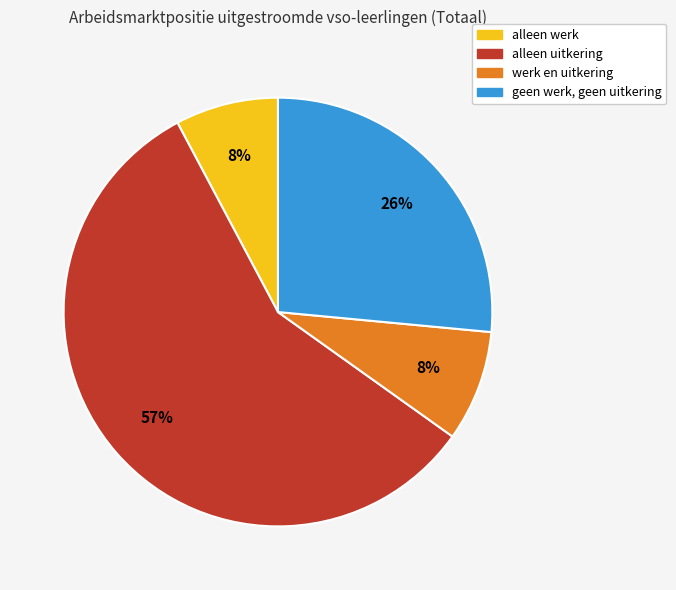

Is it true that alleen uitkering is 65% of the pie?

False